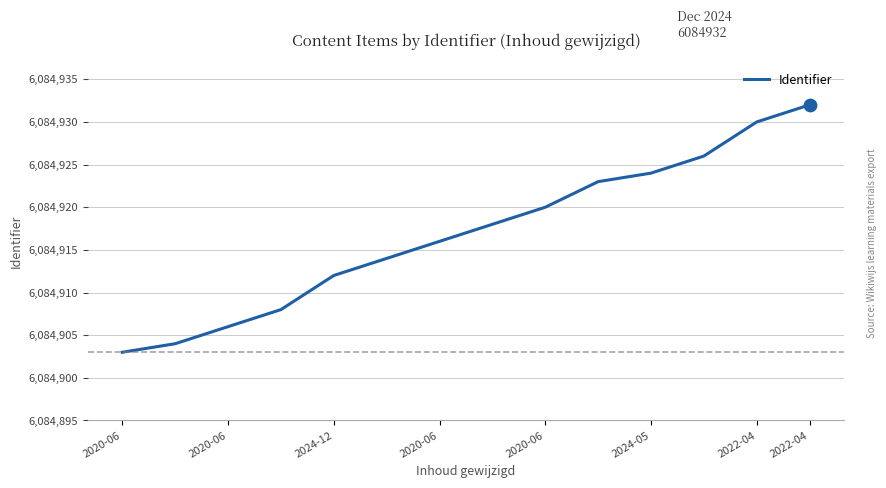

What is the difference between the maximum and minimum values?

29